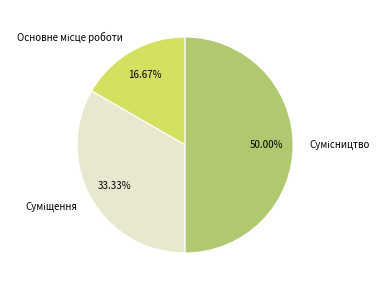

To the nearest percent, what is the difference between the largest and smallest slice percentages?

33%